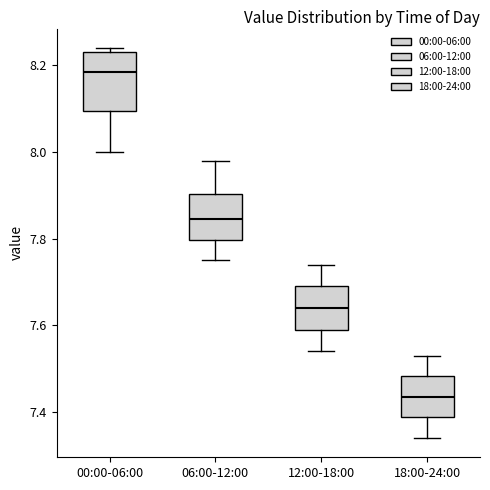

Reading left to right, read every box against the y-axis: the position of its median line, the range the box covers, and the ends of its whiskers. The values are not printed on the chart, so give them approximately, as read against the axis.

00:00-06:00: median 8.18, box 8.10 to 8.24, whiskers 8.00 to 8.24 (just above the box's upper edge)
06:00-12:00: median 7.84, box 7.80 to 7.90, whiskers 7.76 to 7.98
12:00-18:00: median 7.64, box 7.60 to 7.70, whiskers 7.54 to 7.74
18:00-24:00: median 7.44, box 7.38 to 7.48, whiskers 7.34 to 7.54